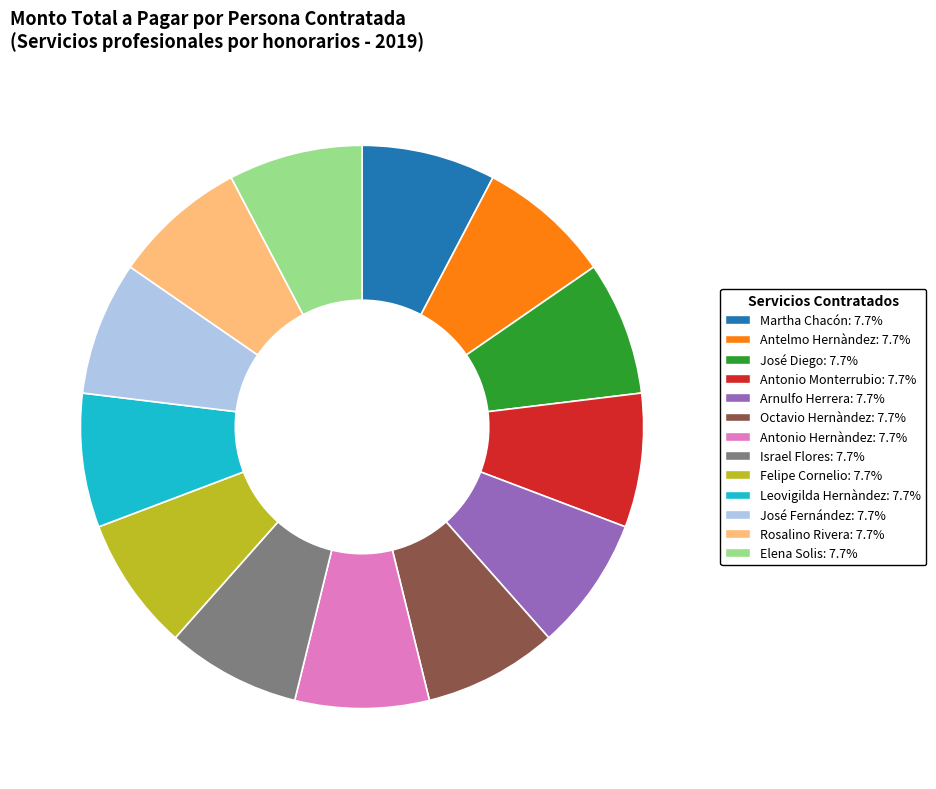

How many slices are in this pie chart?

13